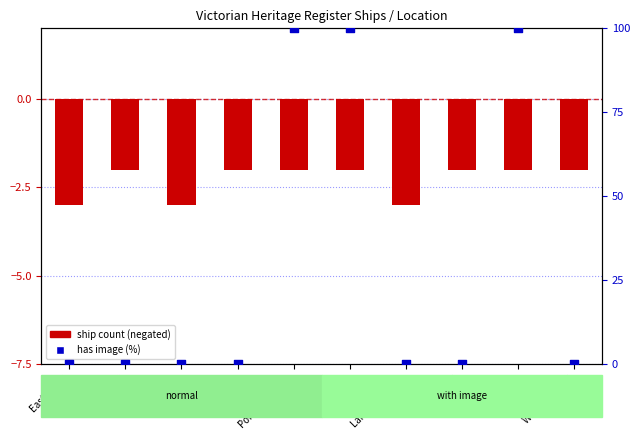

Which series reaches the minimum Y coordinate?

ship count (negated)